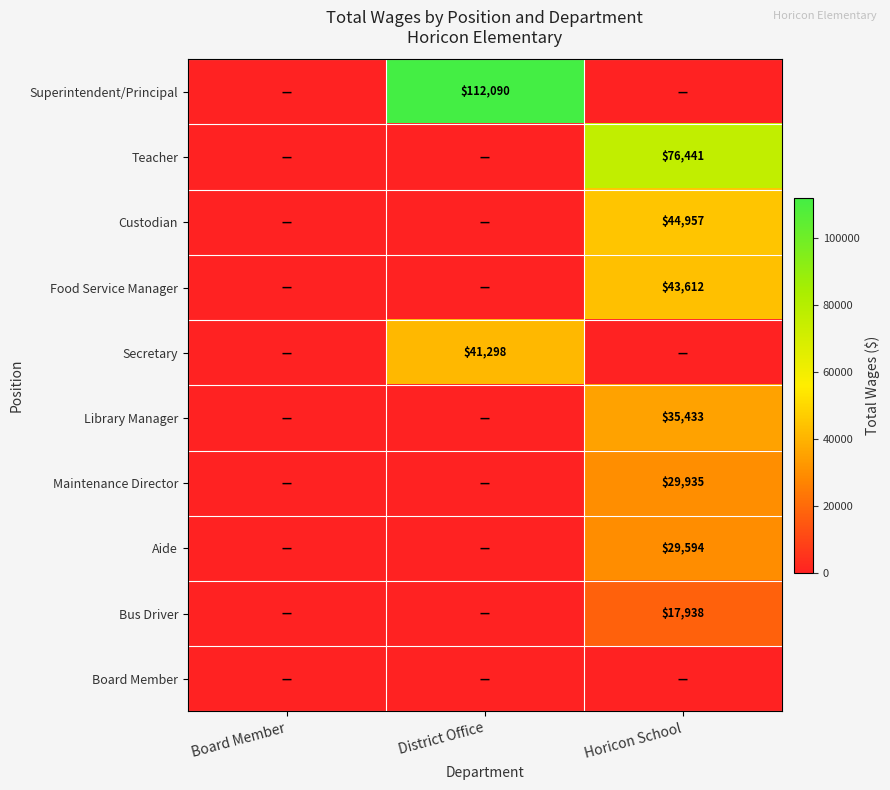

True or false: Aide has a value of 29594 at Horicon School.

True